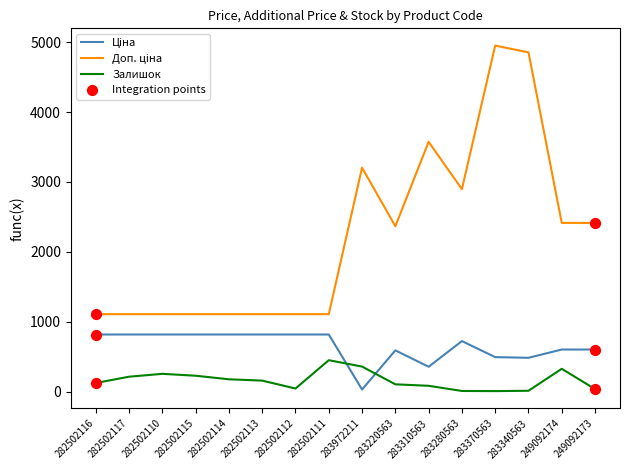

What is the total value across all series at 282502111?

2378.7